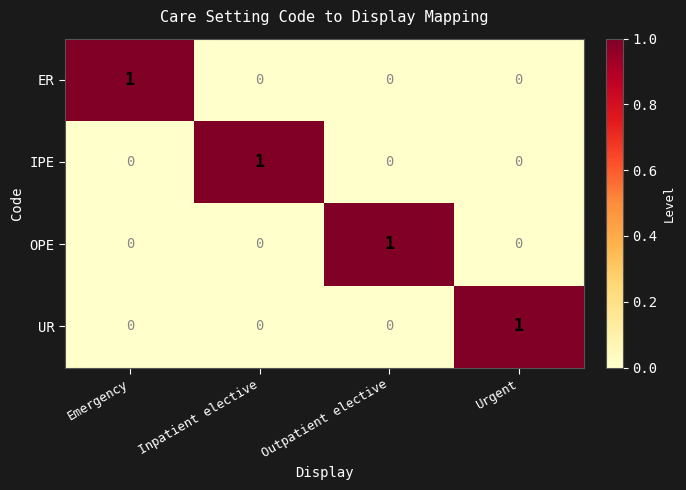

Which category has the highest value in the OPE series?

Outpatient elective